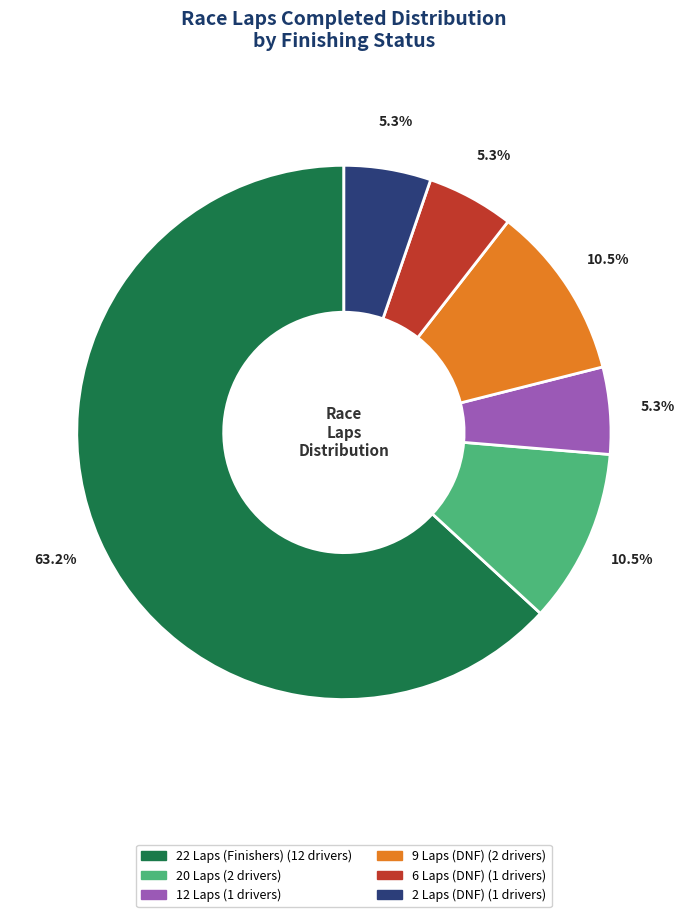

How many segments does this pie chart have?

6